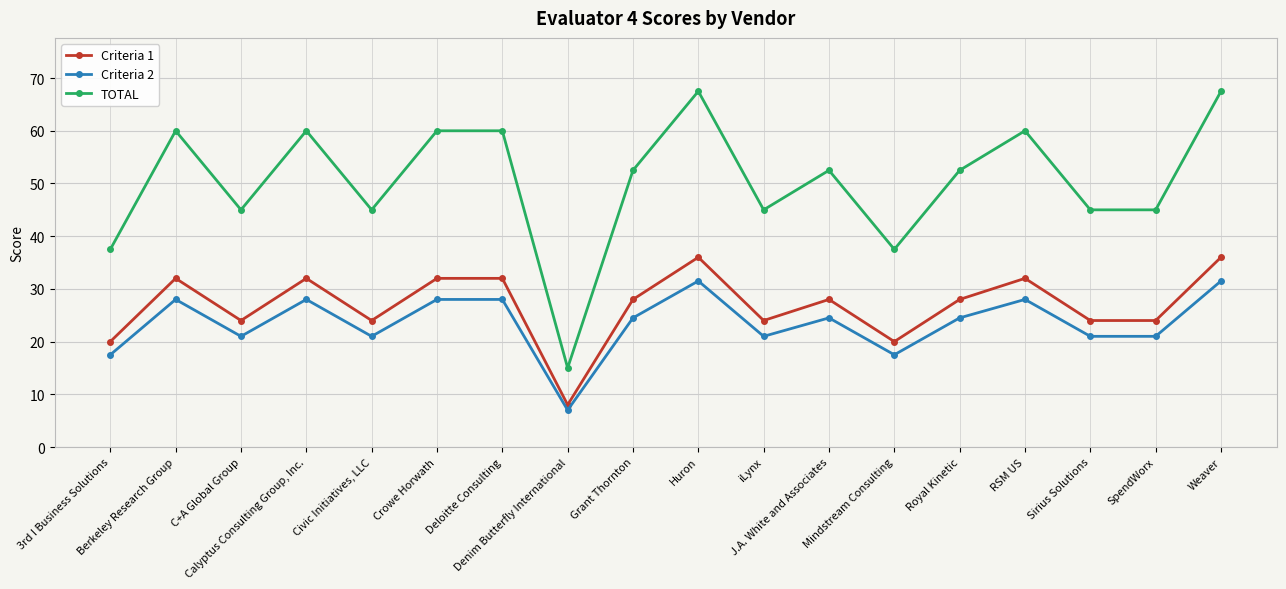

How many lines are shown in the chart?

3